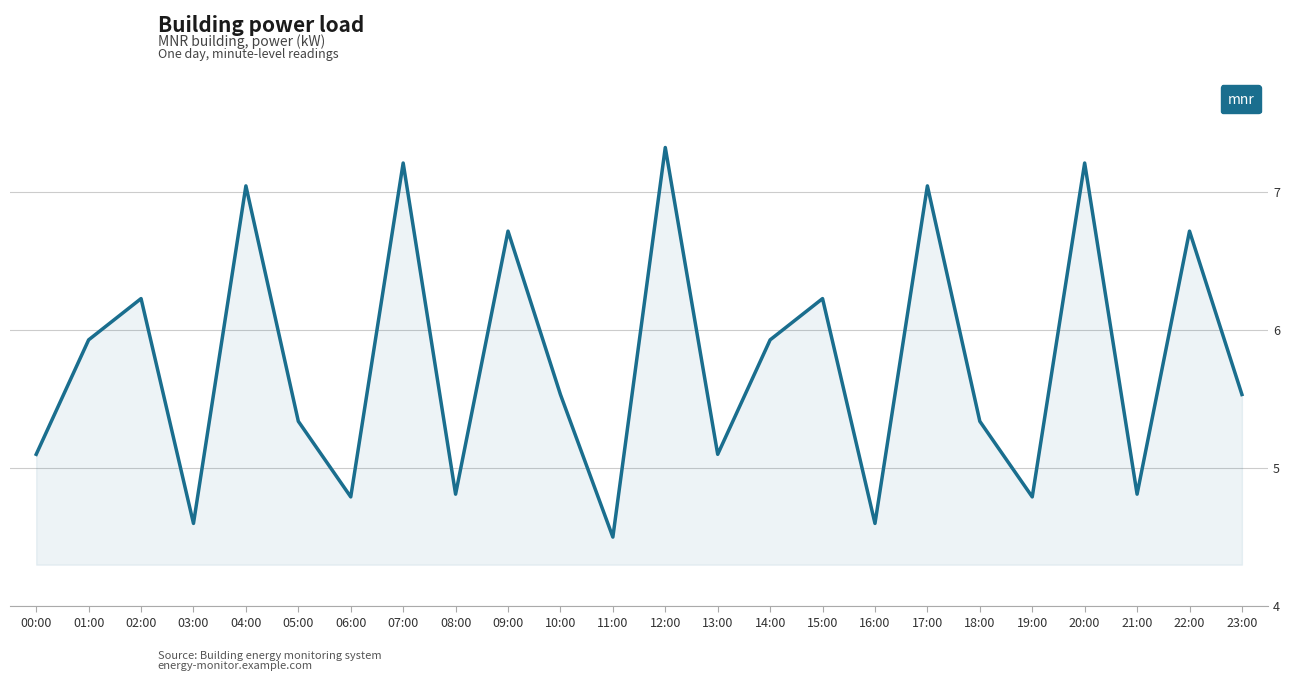

Does the chart have visible grid lines?

Yes